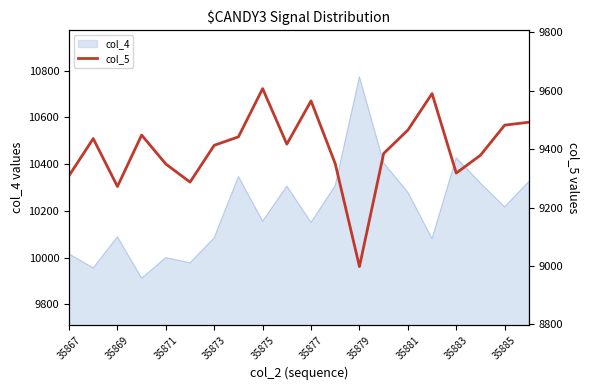

The value of col_4 at 35867 is 16996. True or false?

False